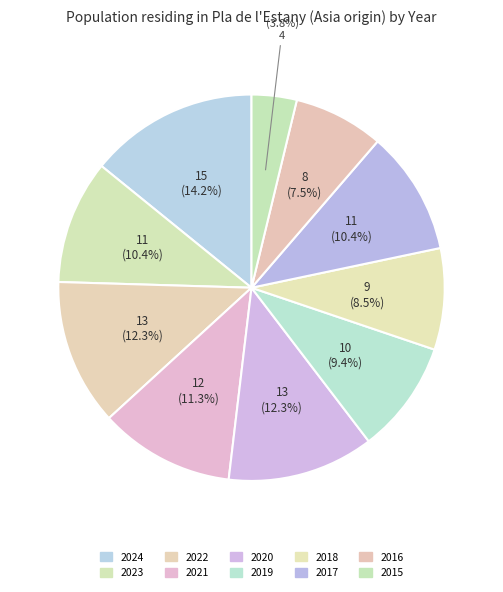

How many segments does this pie chart have?

10